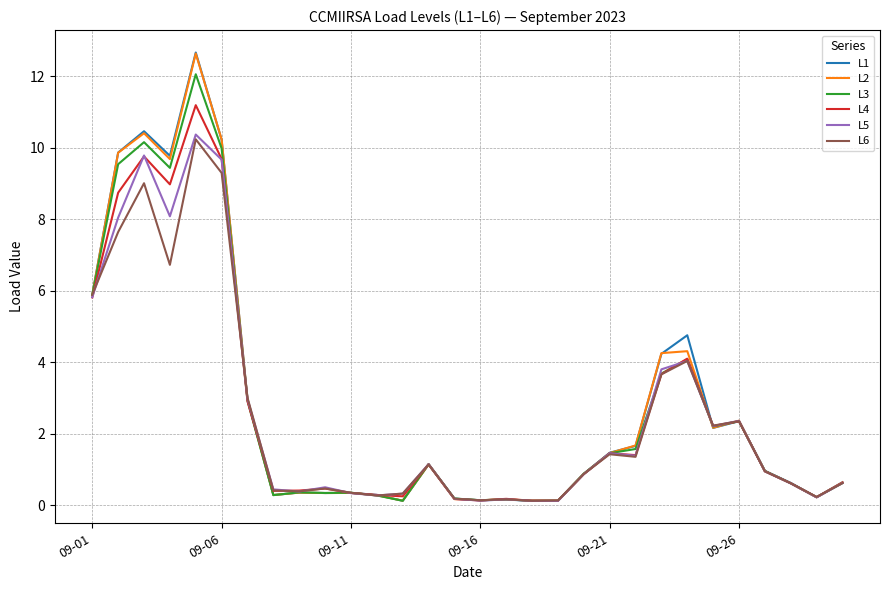

Which series has the largest range (max minus min)?

L1